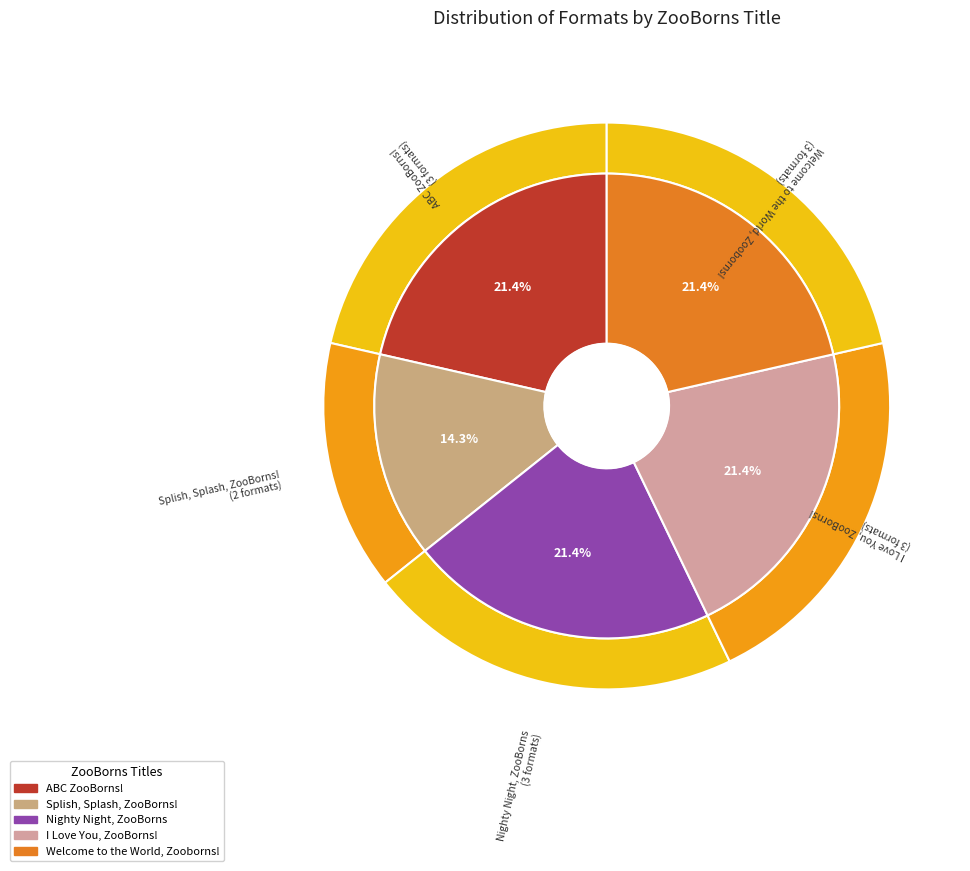

To the nearest percent, what is the combined percentage of I Love You, ZooBorns! and Welcome to the World, Zooborns!?

43%